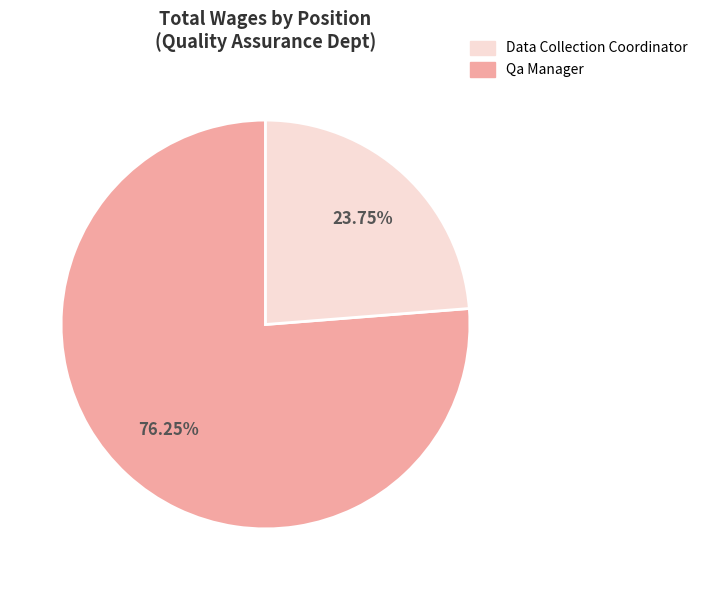

Does any single category account for the majority?

Yes